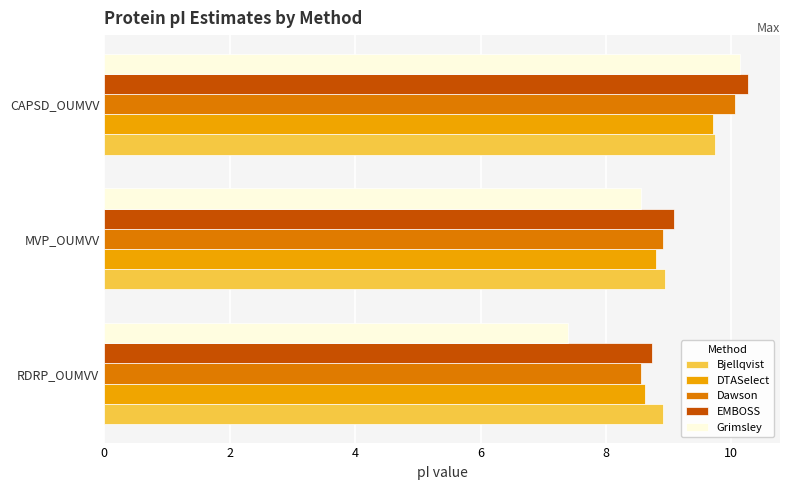

What is the average value of the Dawson series?

9.2